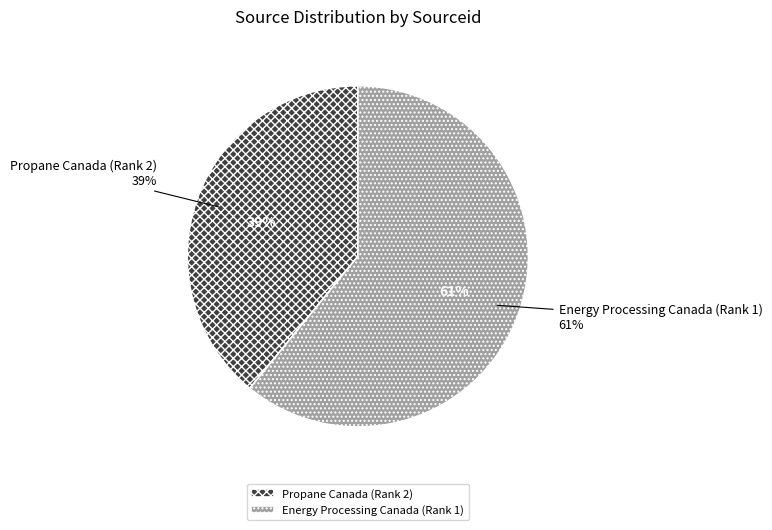

Is it true that Energy Processing Canada (Rank 1) is 61% of the pie?

True